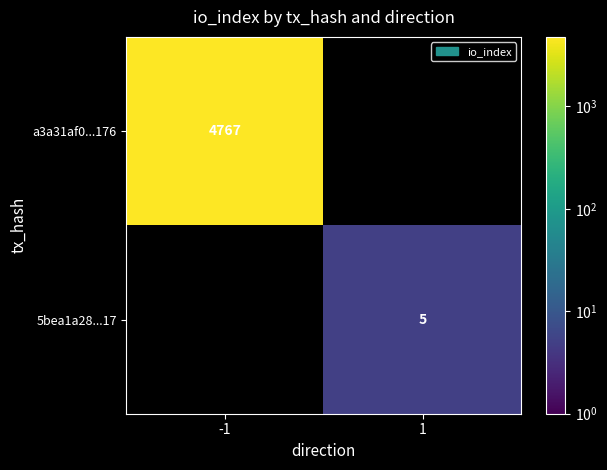

True or false: a3a31af0...176 has a value of 1531 at -1.

False